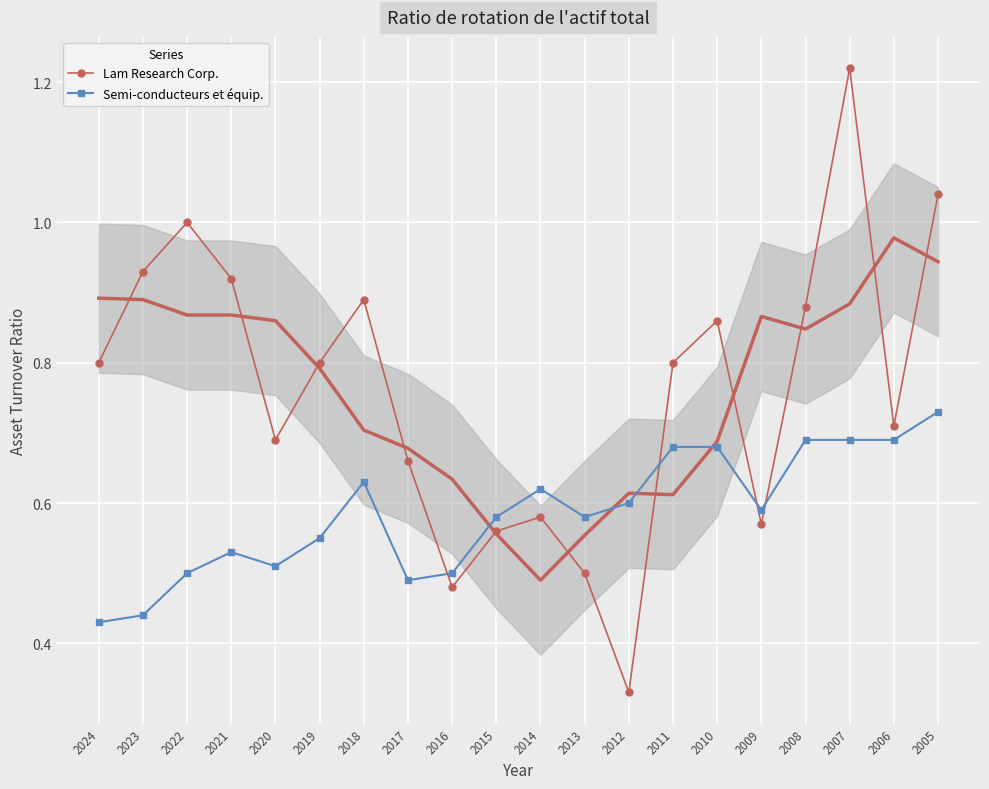

After their last crossing, which series has the higher values: Lam Research Corp. or Semi-conducteurs et équip.?

Lam Research Corp.